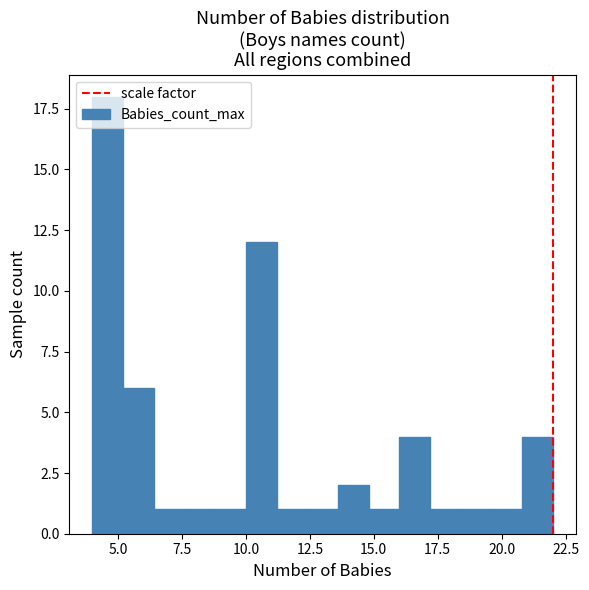

Around what value on the x-axis is the tallest bar? Give the approximate position of its centre, as read against the axis.

4.5